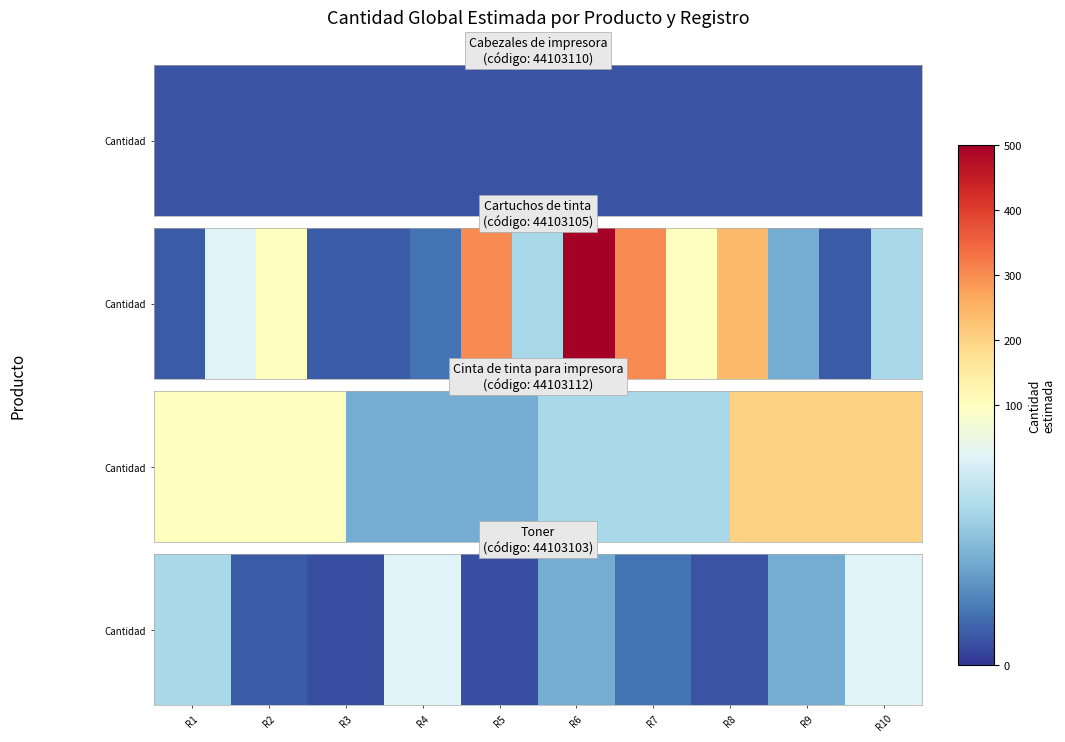

Where does the data first go above 40?

R1